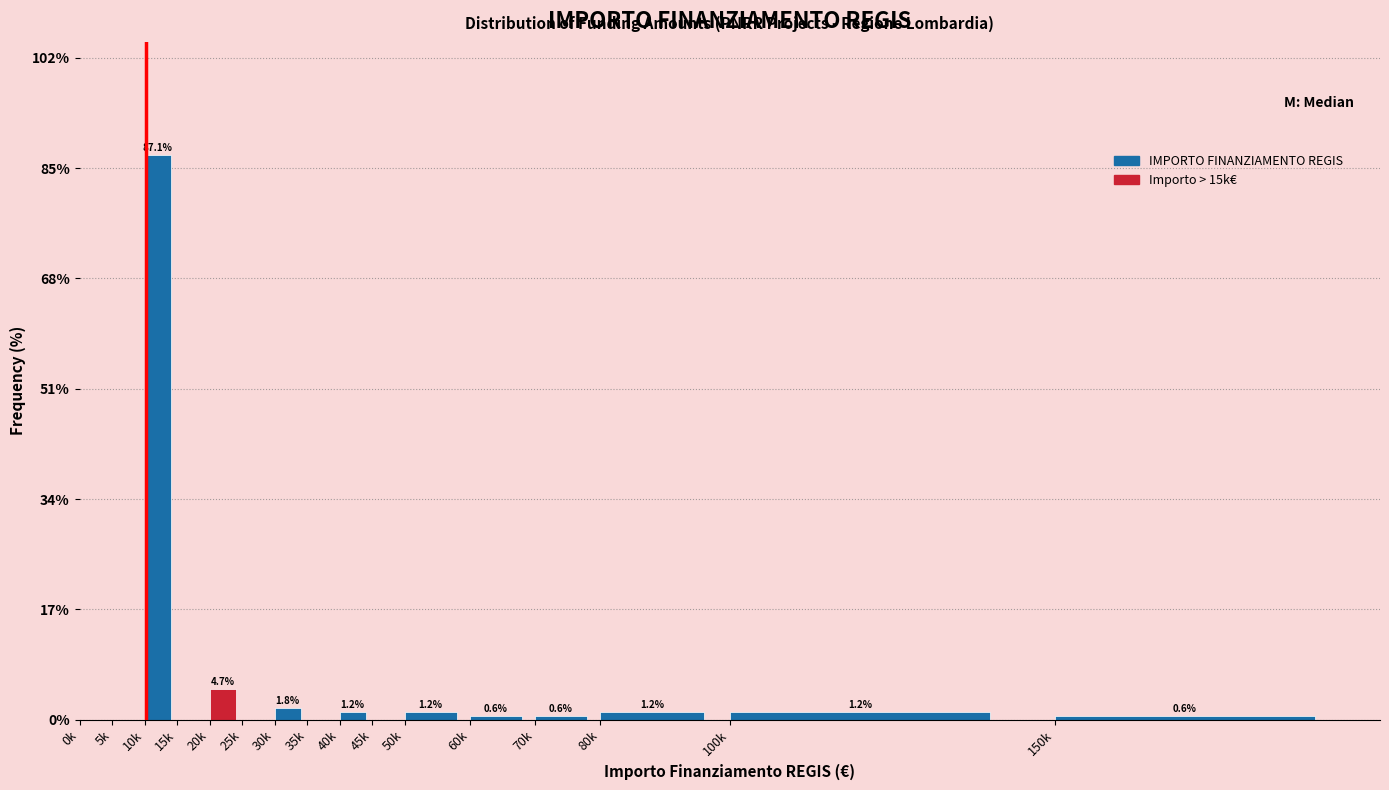

Reading left to right, what are all the values shown in this chart?

0k=0.0	5k=0.0	10k=87.1	15k=0.0	20k=4.7	25k=0.0	30k=1.8	35k=0.0	40k=1.2	45k=0.0	50k=1.2	60k=0.6	70k=0.6	80k=1.2	100k=1.2	150k=0.6